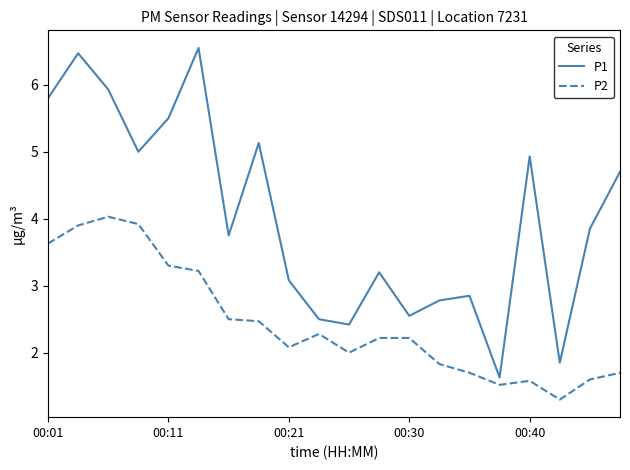

True or false: P2 and P1 intersect in this chart.

False